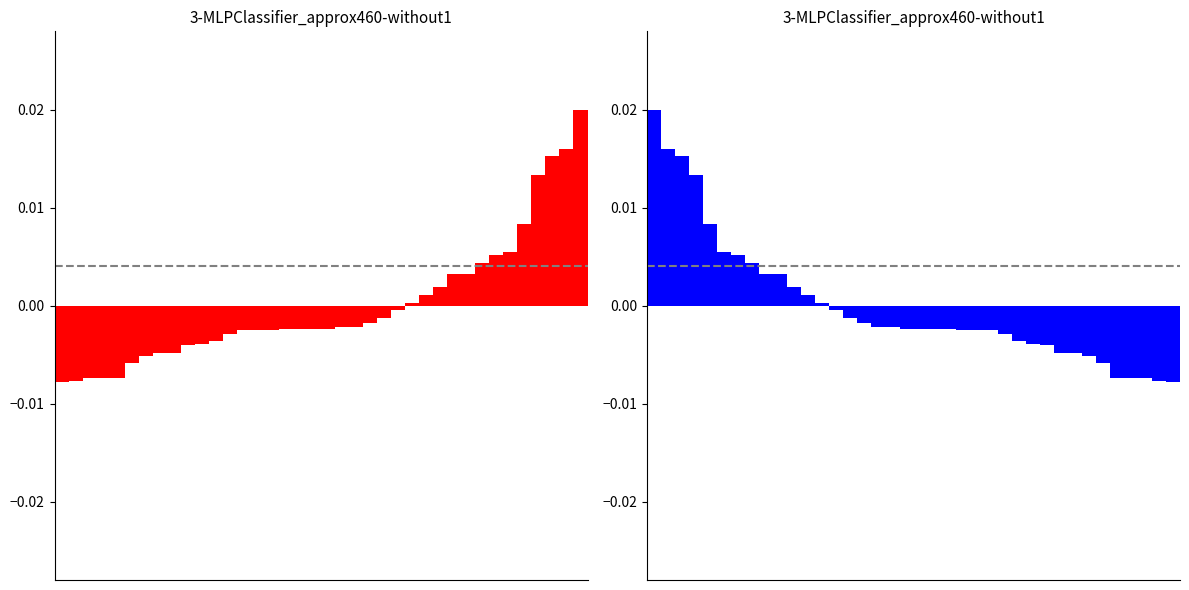

How many values are below 0?

25